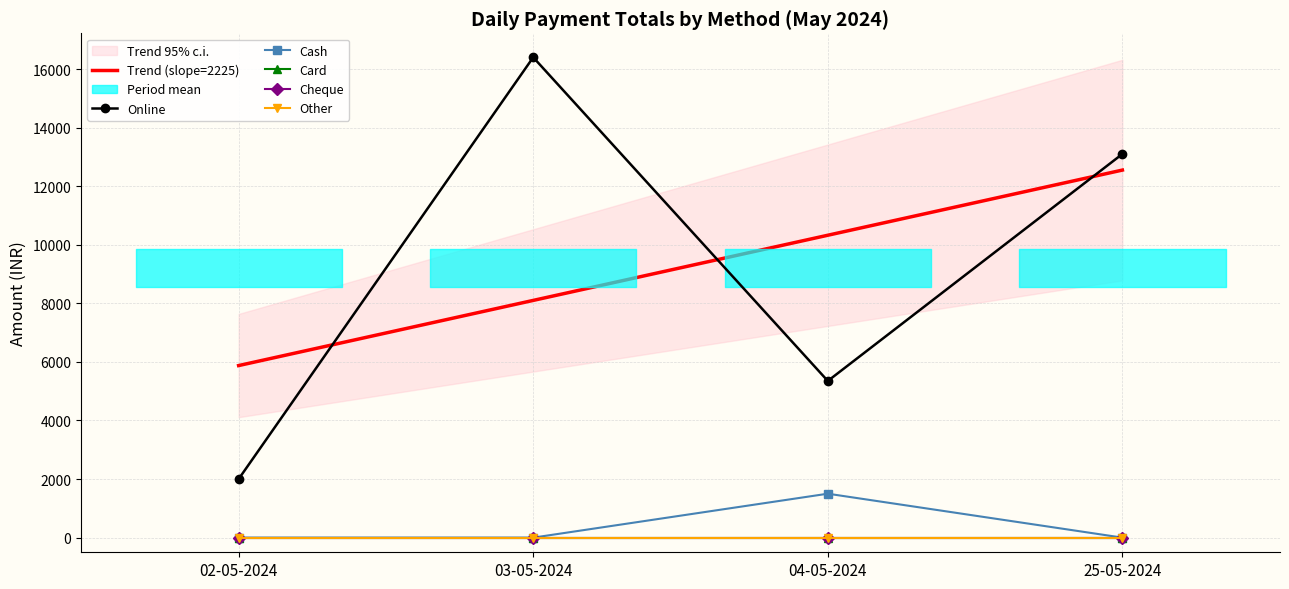

What is the difference between the highest and lowest values at 04-05-2024?

10325.0